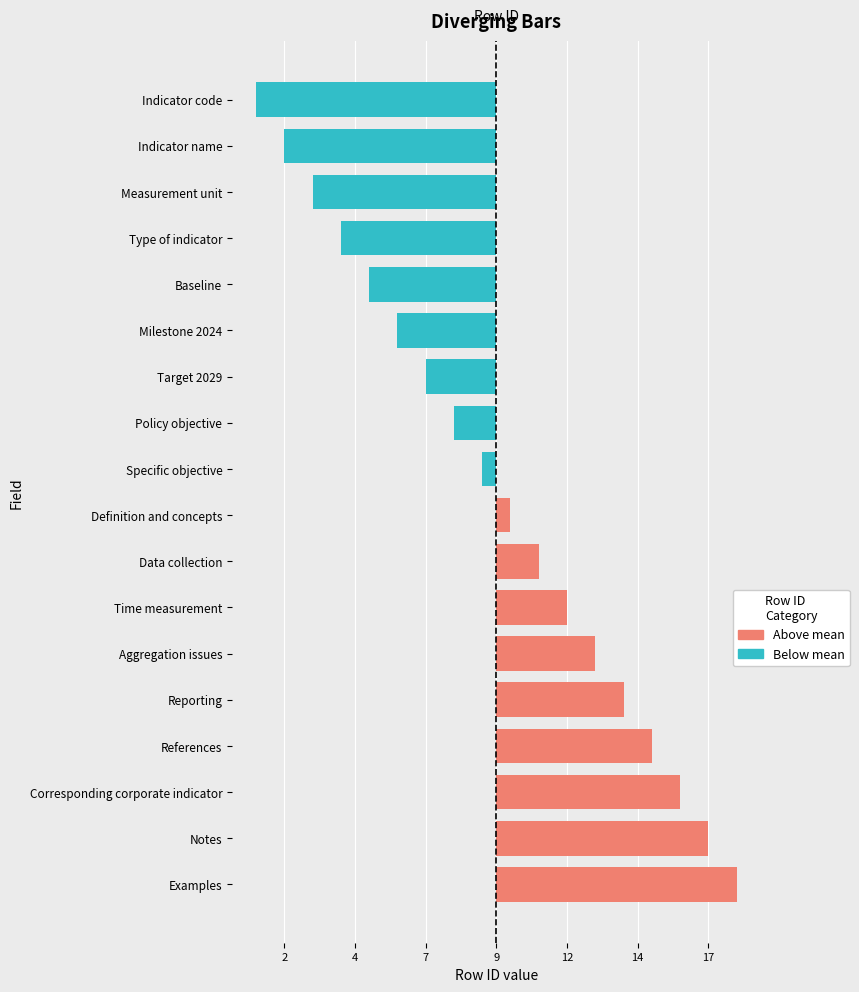

What is the minimum value shown in the chart?

-8.5